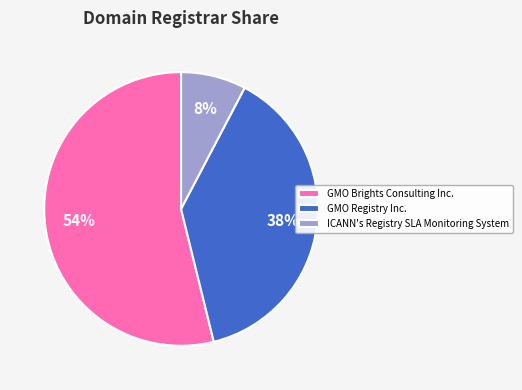

Count the number of slices in the pie.

3